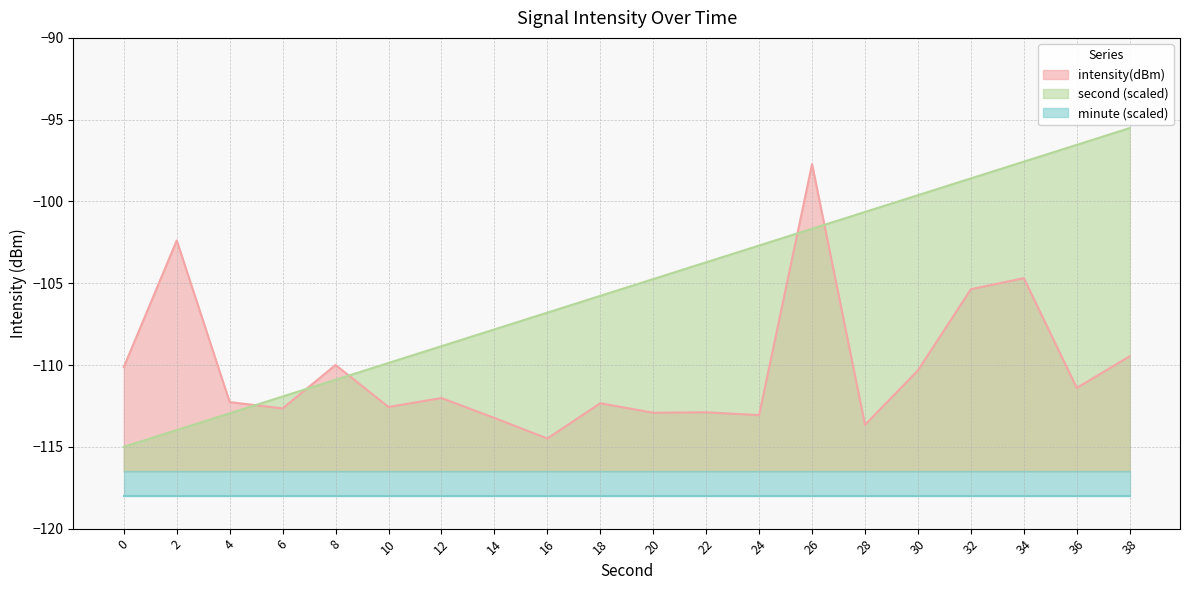

How many intersections are there between intensity(dBm) and second?

5